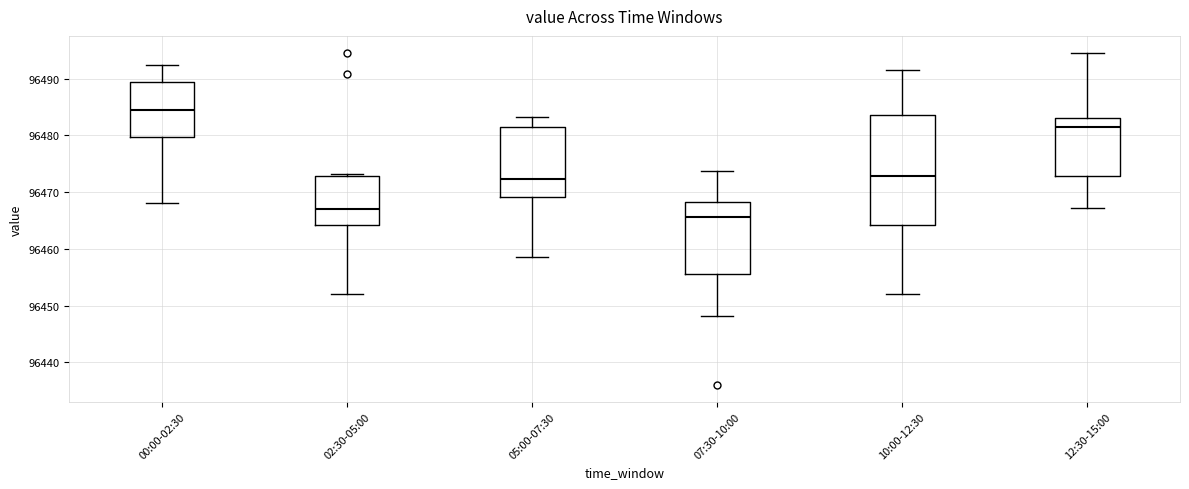

Where is the lower edge of the box for 05:00-07:30 on the y-axis? The values are not printed on the chart, so give them approximately, as read against the axis.

96469